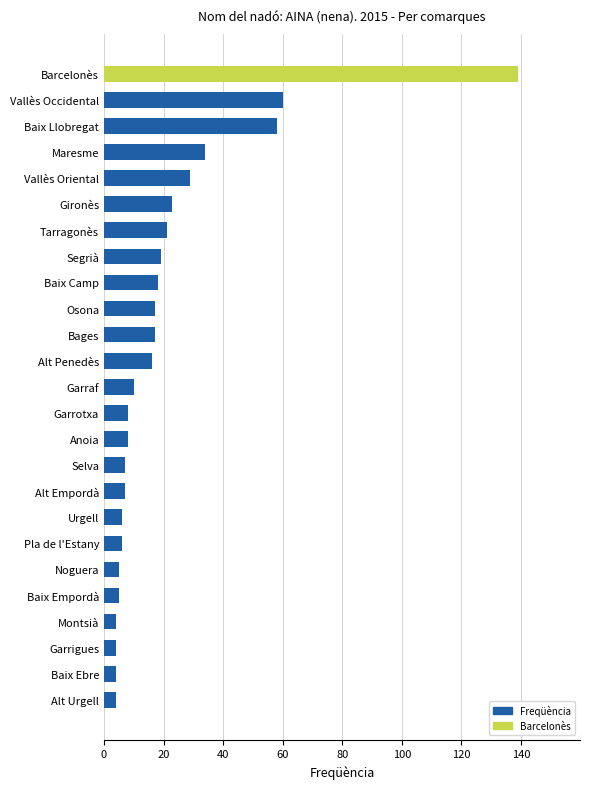

Between Gironès and Barcelonès, which is larger?

Barcelonès